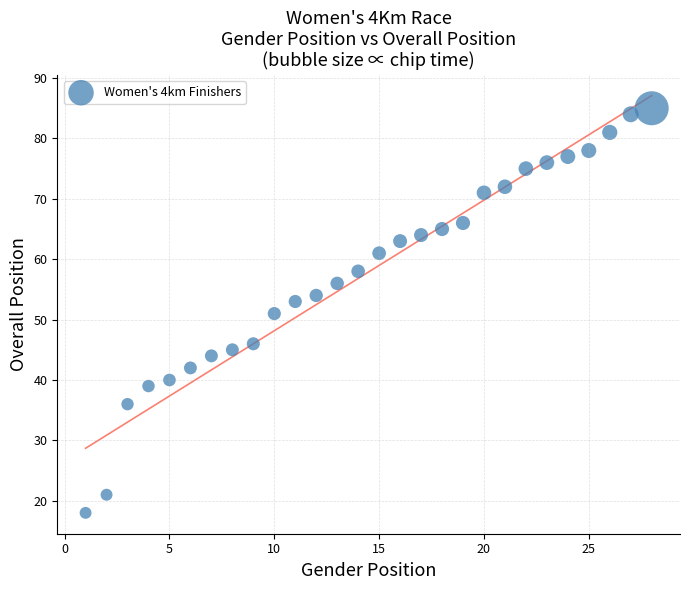

What is the range of Y values (max minus min)?

67